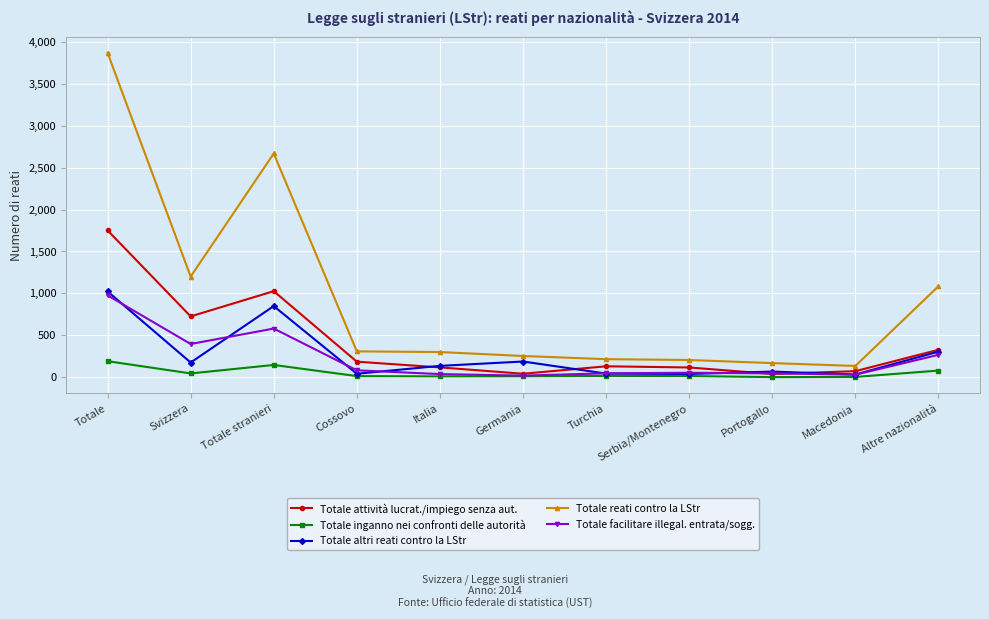

At how many categories does at least one series exceed 3057?

1